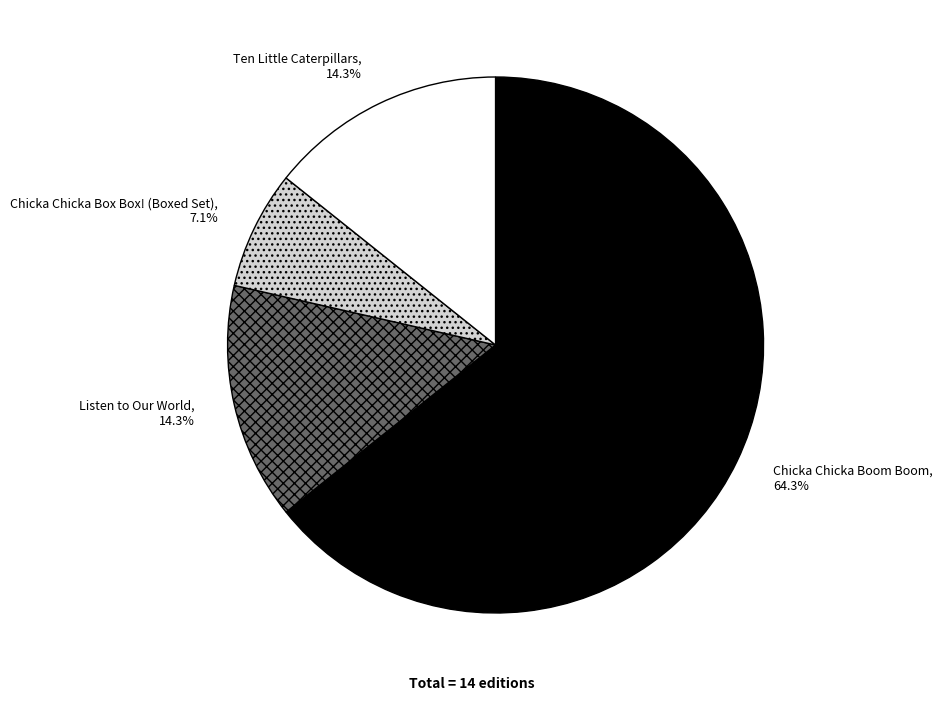

Between Chicka Chicka Box Box! (Boxed Set) and Chicka Chicka Boom Boom, which is larger?

Chicka Chicka Boom Boom